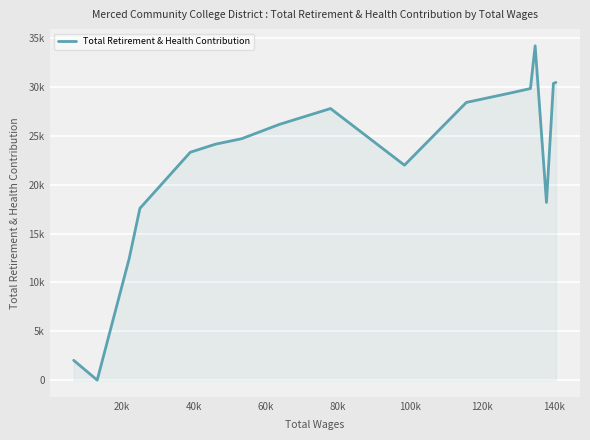

How many interior local peaks (higher than both neighbors) does the data have?

2